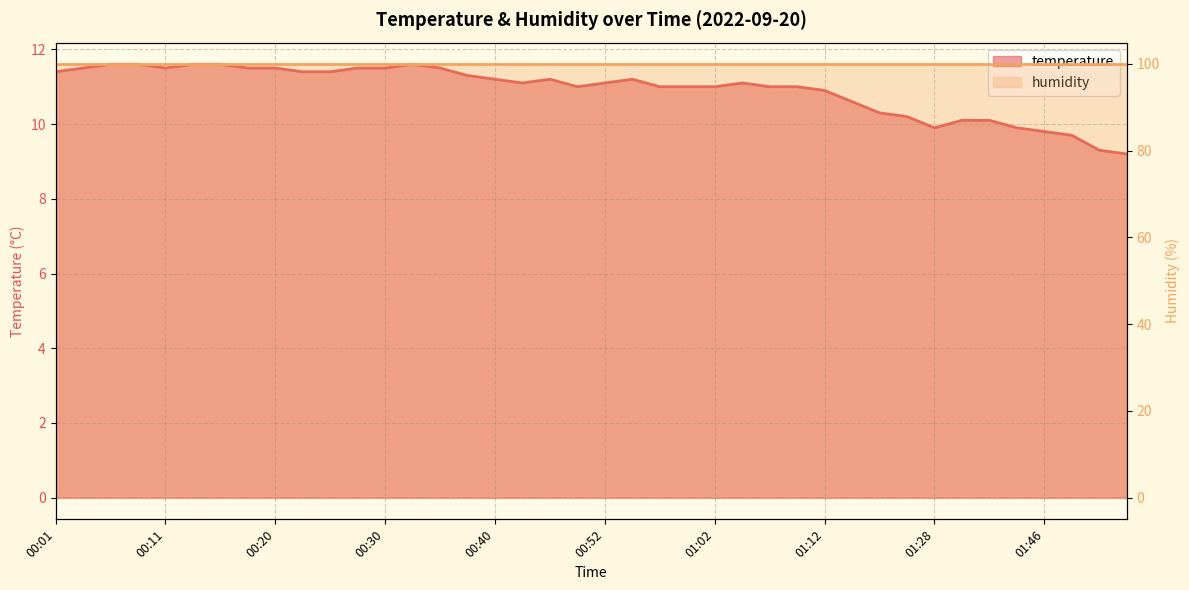

What is the change in value from 01:15 to 01:20?

-0.4